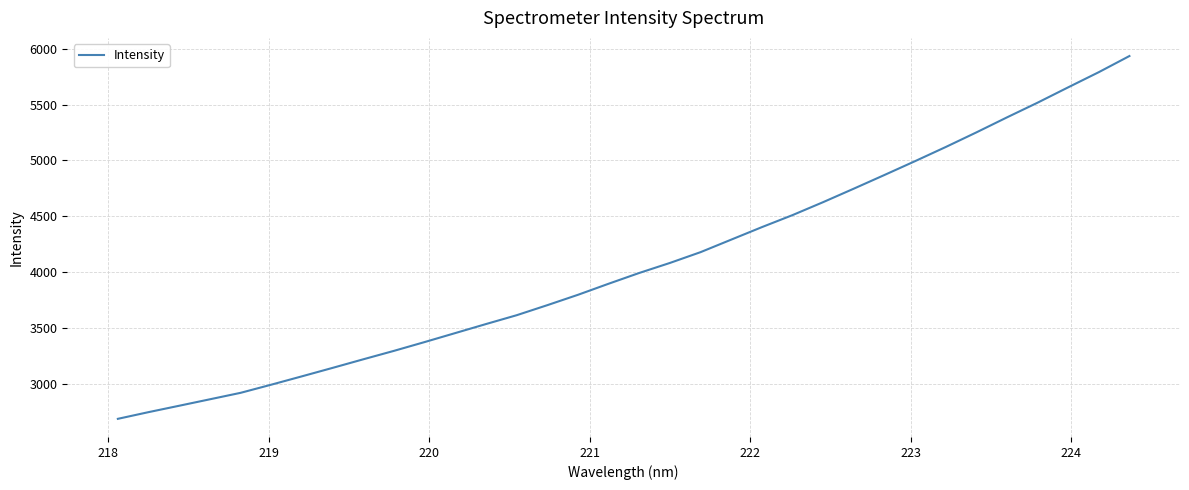

What is the minimum value shown in the chart?

2688.8